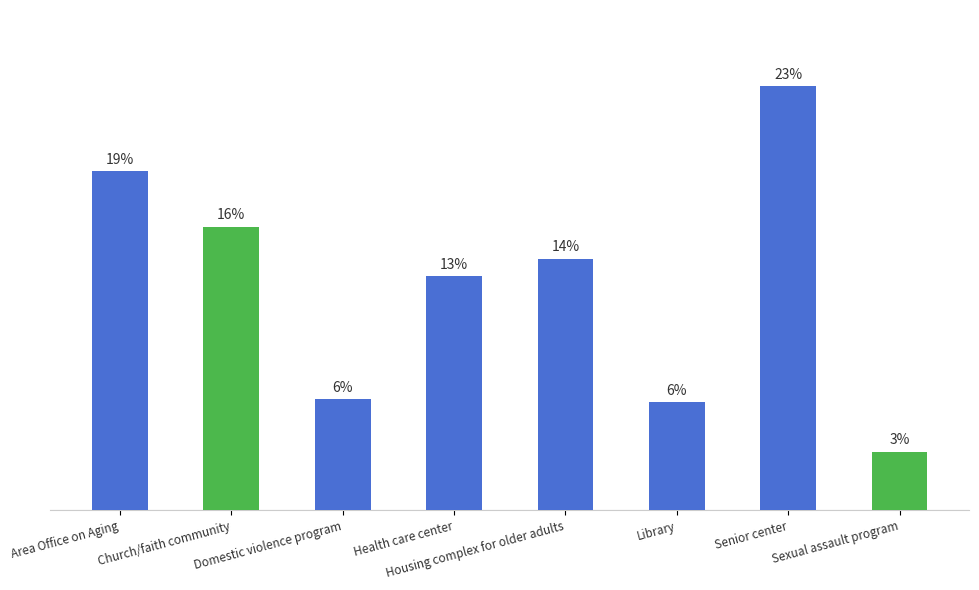

Which label corresponds to the smallest value in the chart?

Sexual assault program